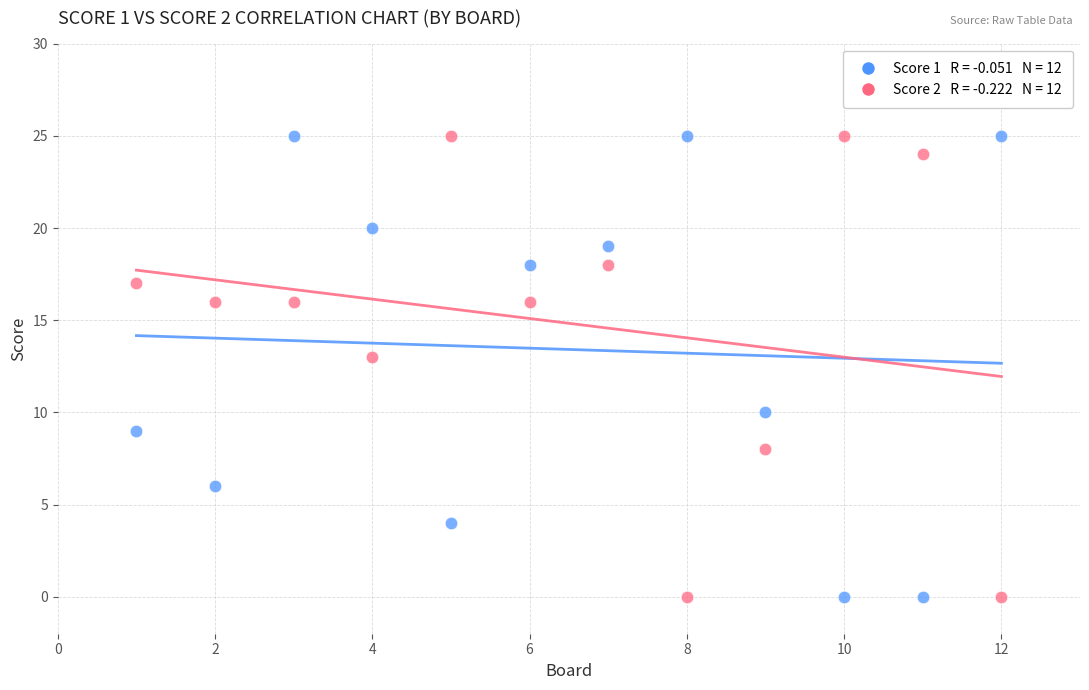

Across all data points, what is the range of X values (max minus min)?

11